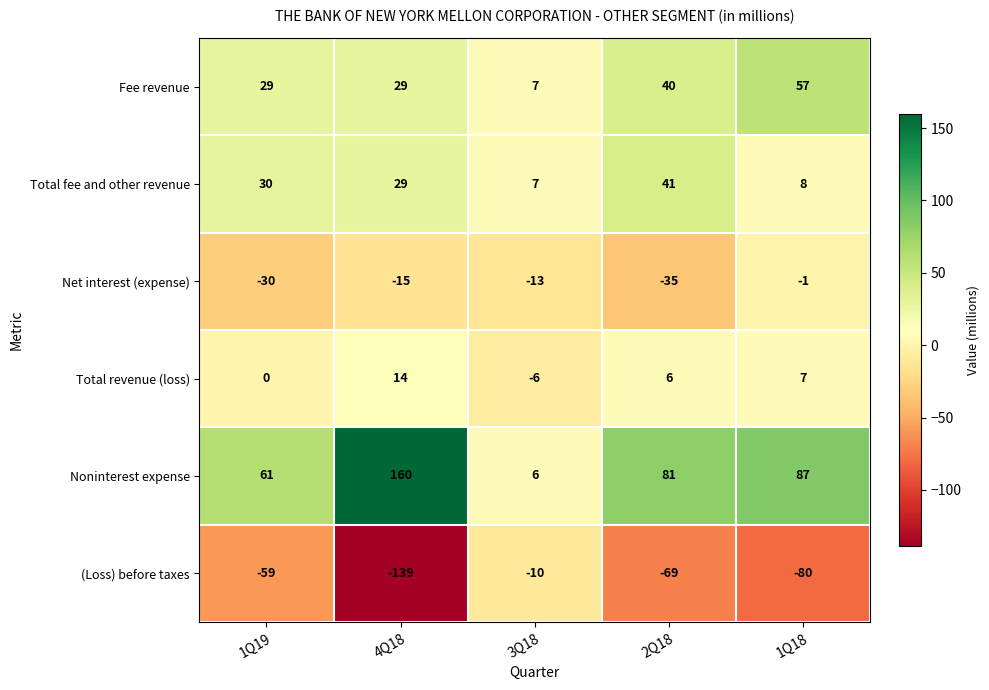

The value of (Loss) before taxes at 1Q18 is -49. True or false?

False